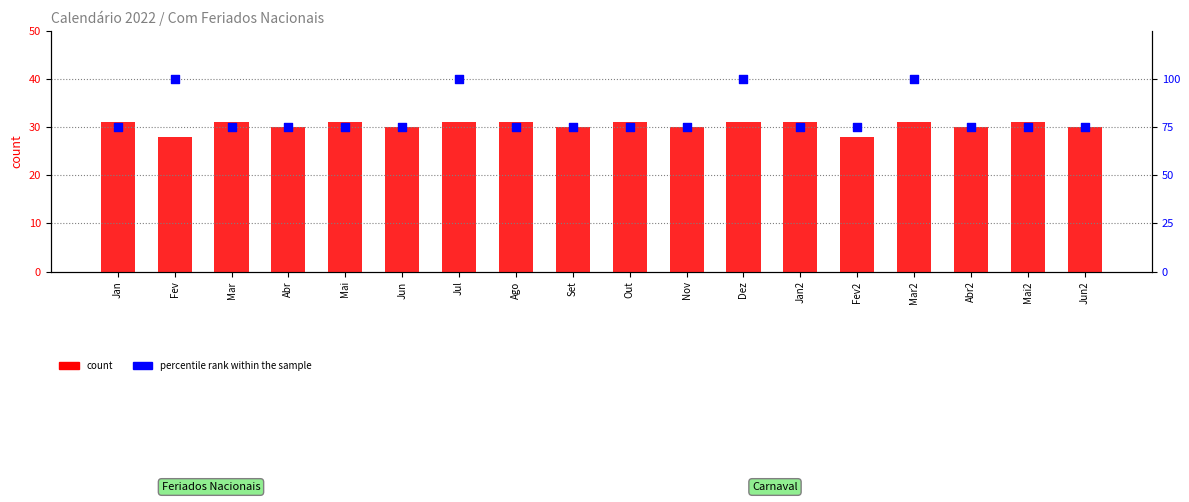

At how many categories does at least one series exceed 83?

4